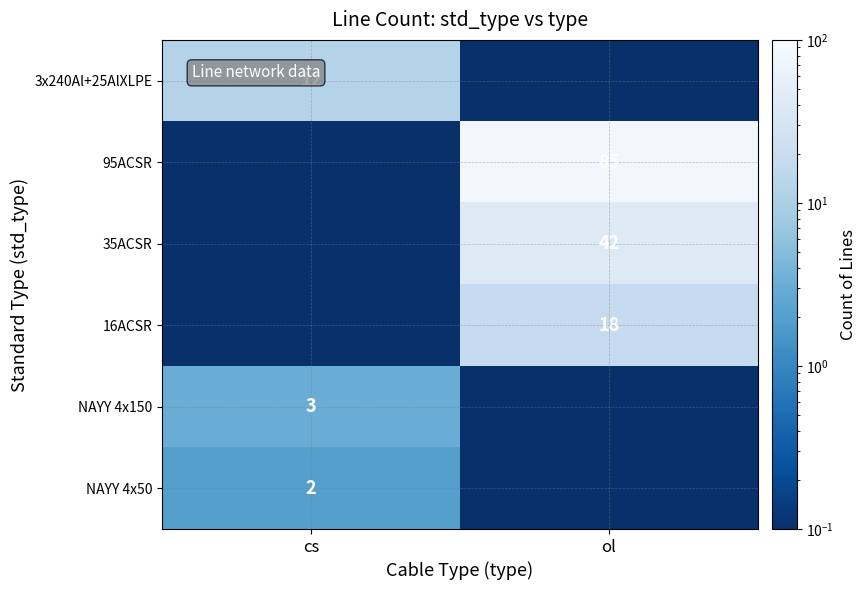

The value of NAYY 4x150 at cs is 4.9. True or false?

False